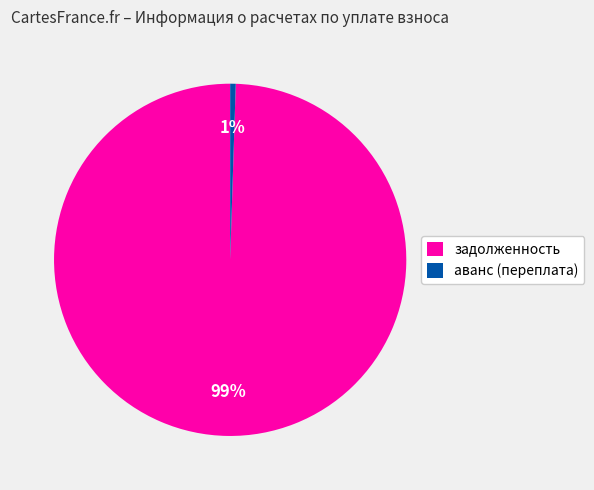

Is it true that задолженность is 99% of the pie?

True